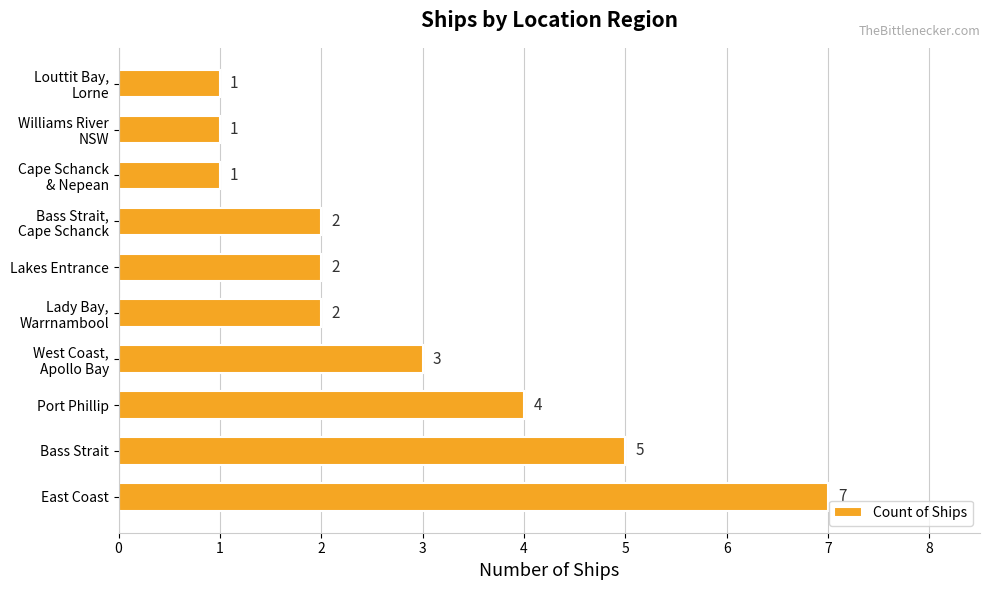

What is the difference between the maximum and minimum values?

6